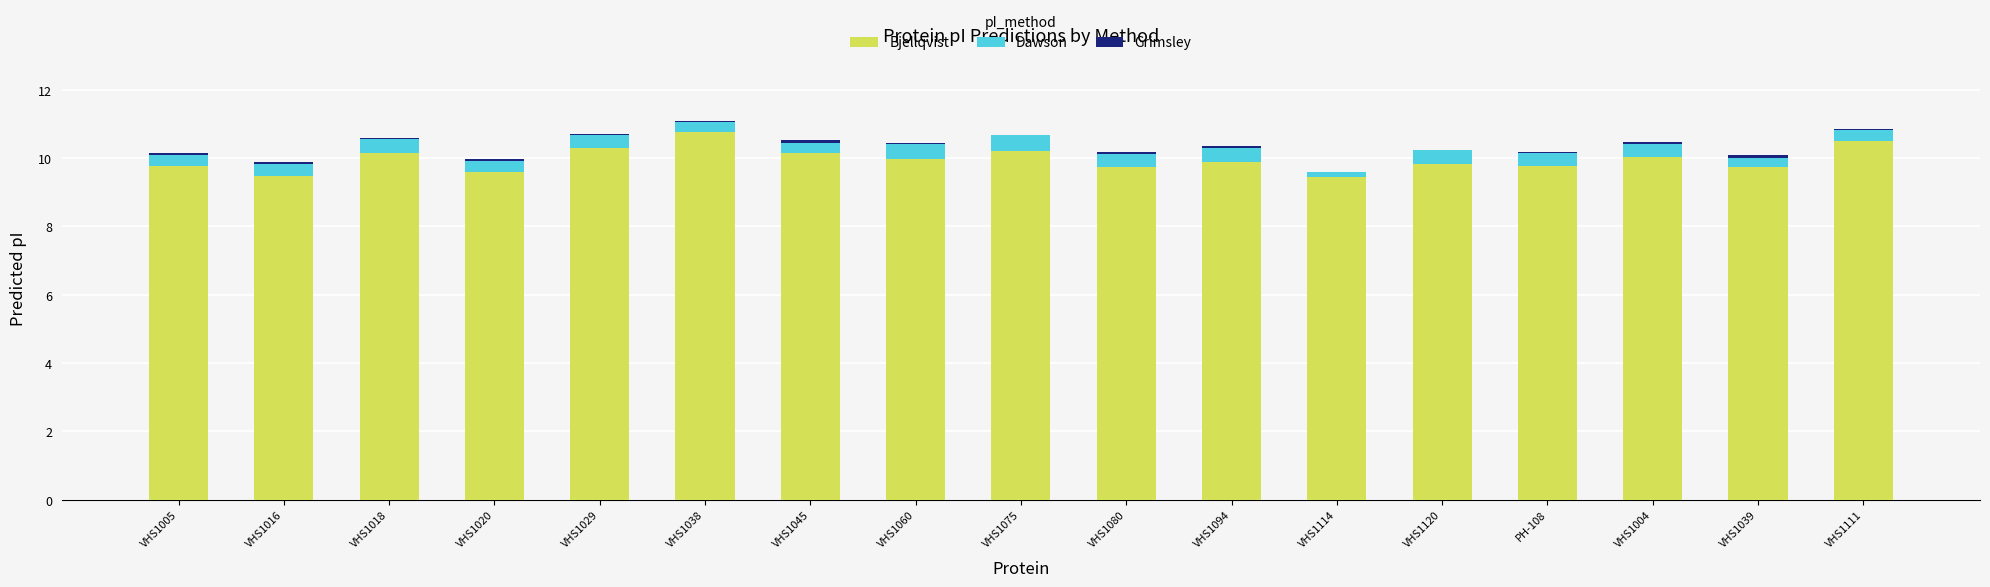

Is it true that Bjellqvist equals 14.6 at PH-108?

False